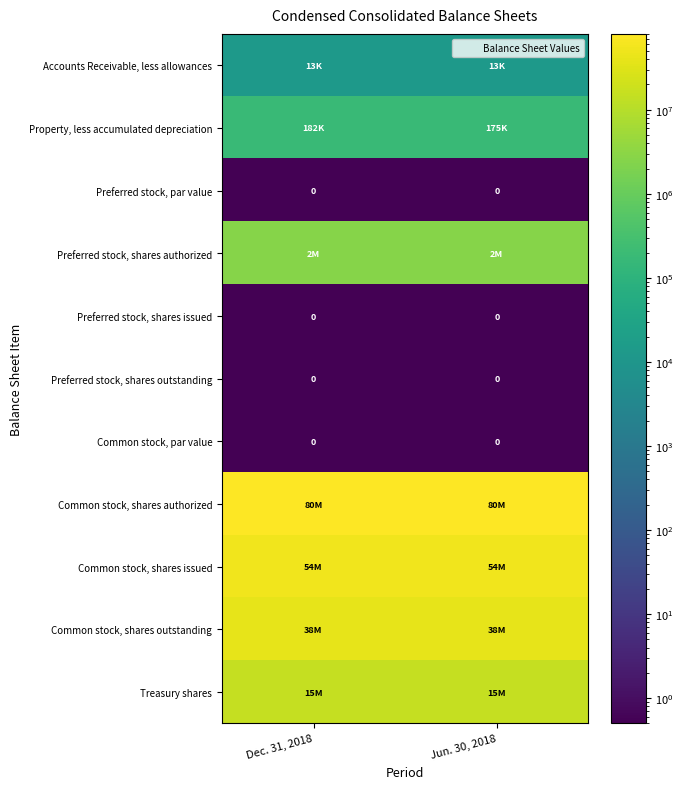

The Preferred stock, shares outstanding series shows 0.3 at Jun. 30, 2018. True or false?

False